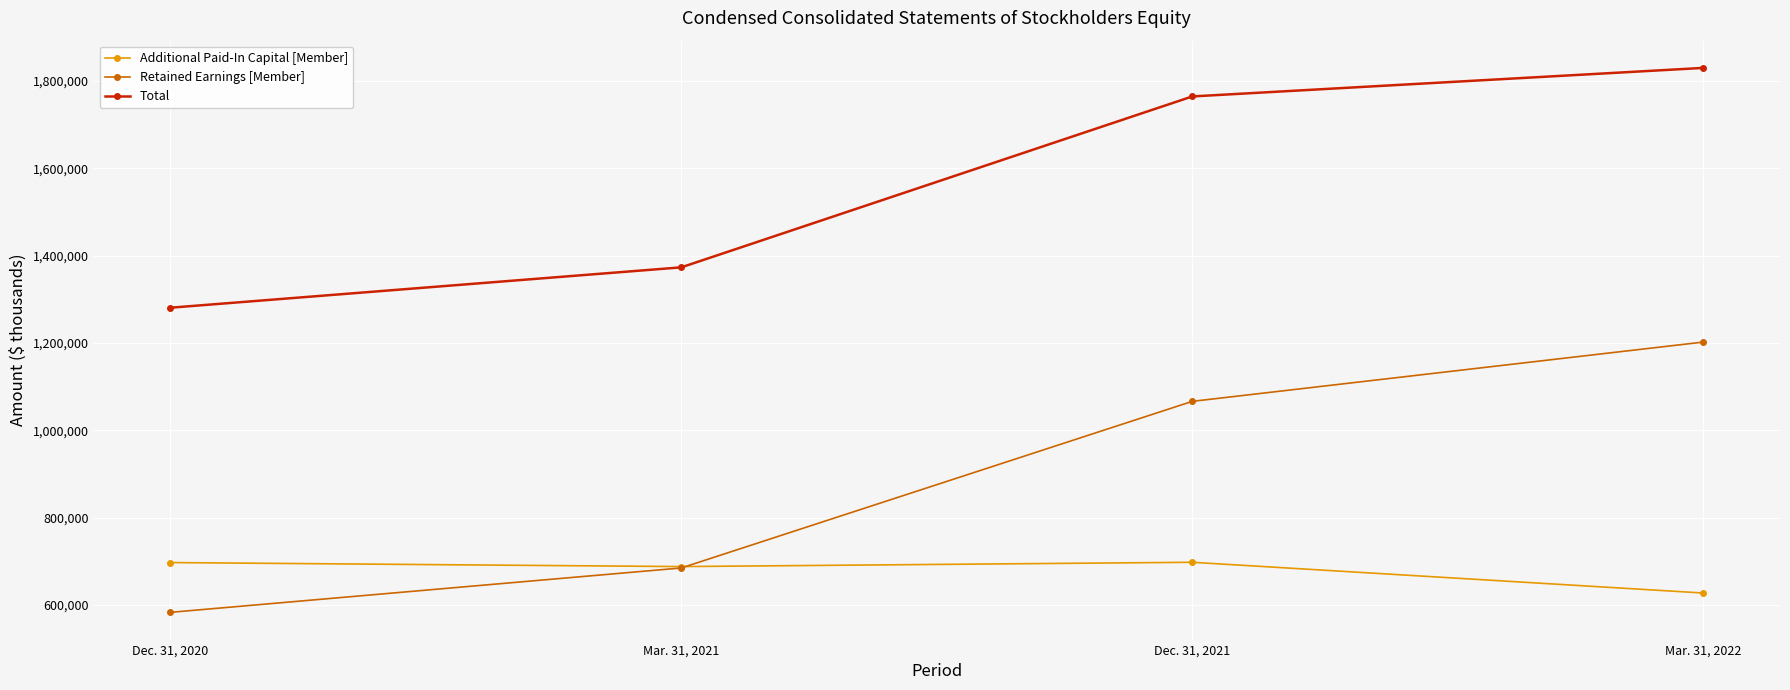

True or false: Retained Earnings [Member] and Total intersect in this chart.

False